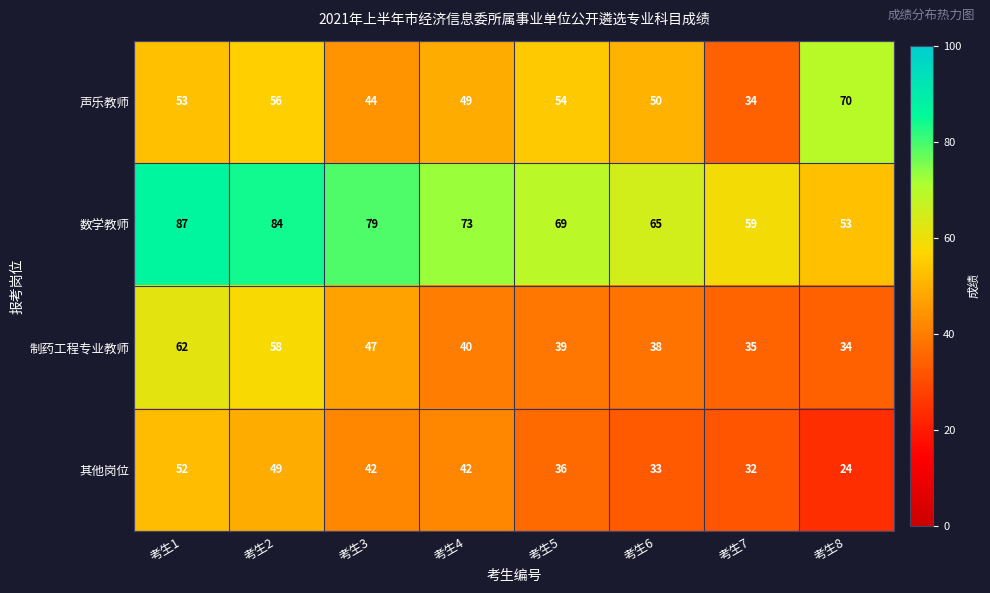

Count the number of categories in the chart.

8